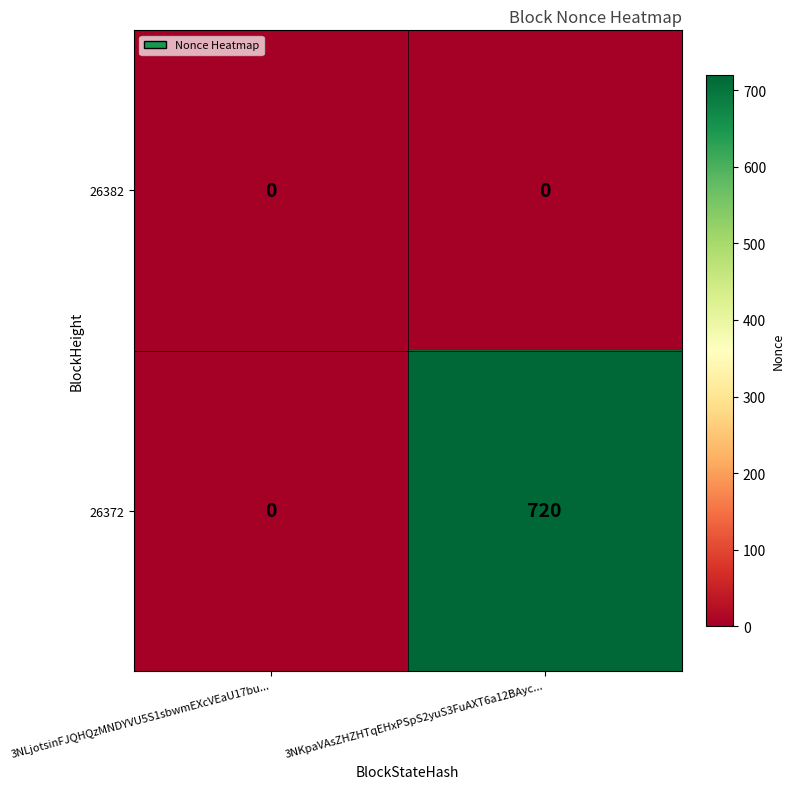

Which series has the largest range (max minus min)?

26372